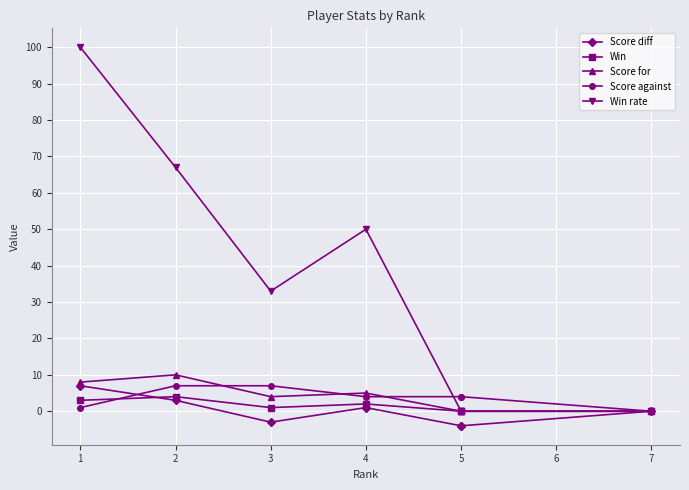

Which series changed the most between 1 and 5?

Win rate